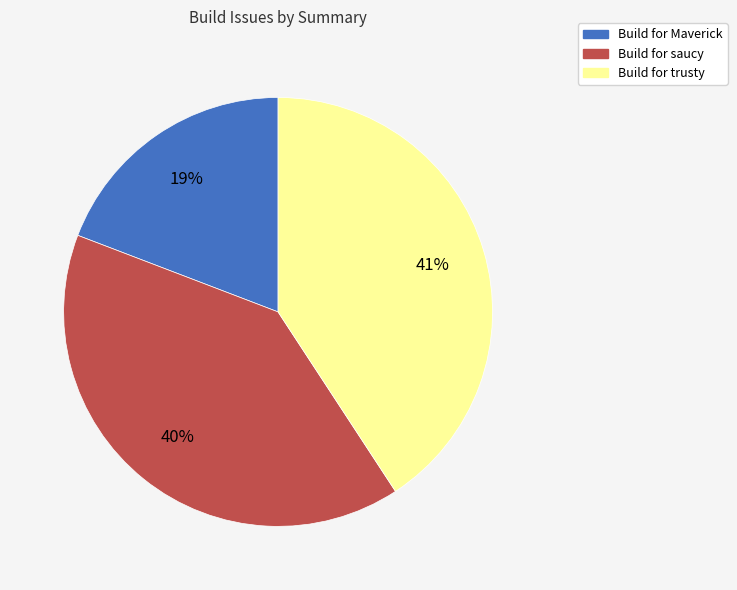

Do Build for trusty and Build for saucy together represent more than half of the pie?

Yes